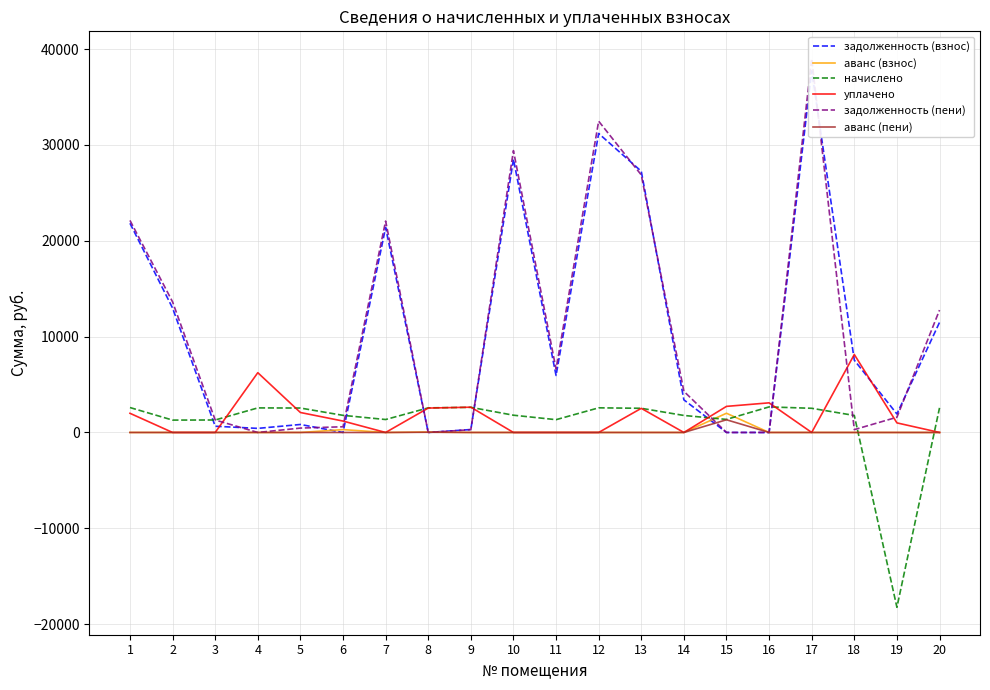

Which has a higher value, 12 or 15?

12